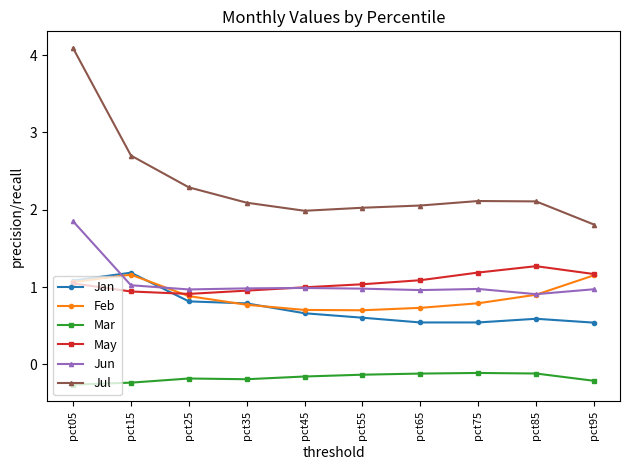

True or false: Feb and Mar cross at least once.

False